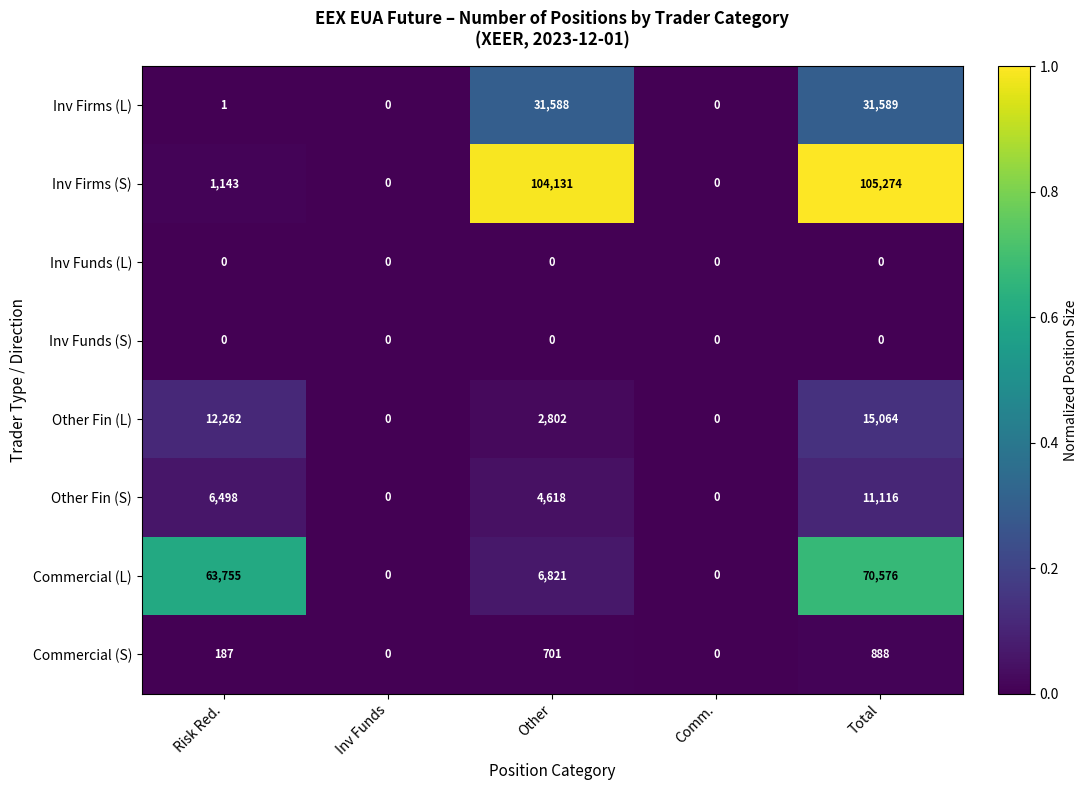

Which series has the largest range (max minus min)?

Inv Firms (S)